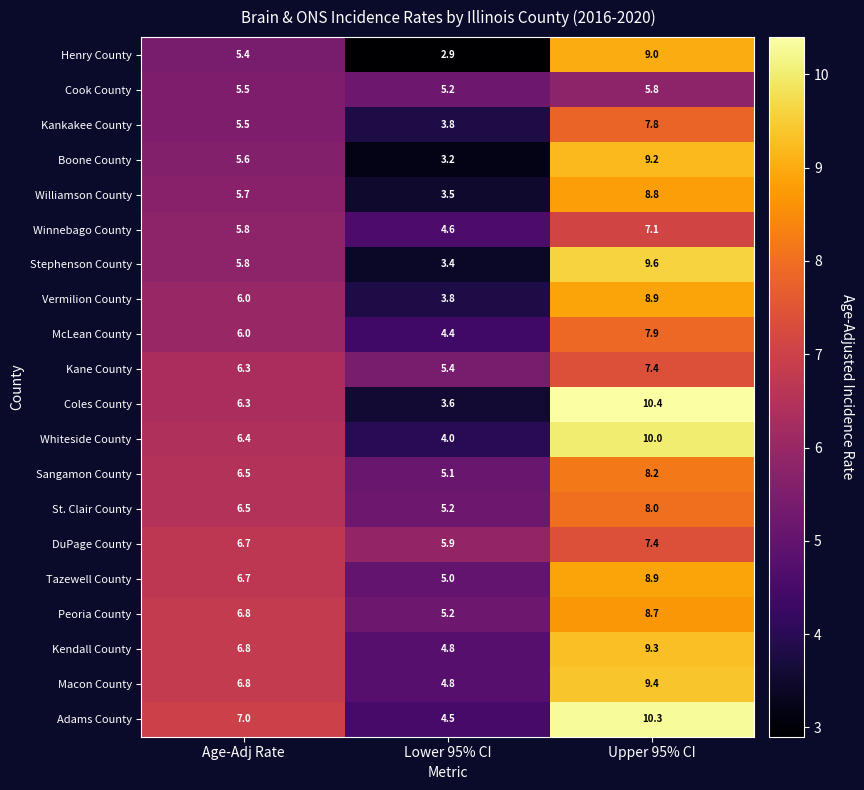

The Kane County series shows 1.8 at Age-Adj Rate. True or false?

False